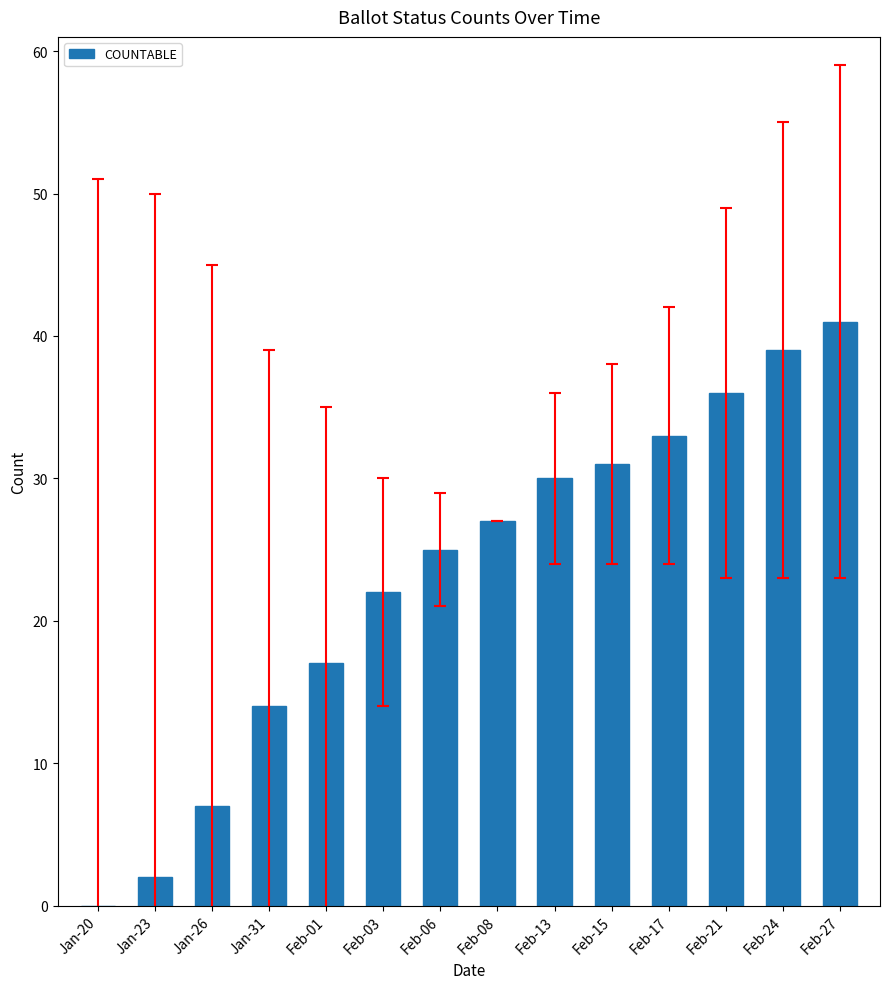

What is the difference between the values at Feb-17 and Feb-24?

6